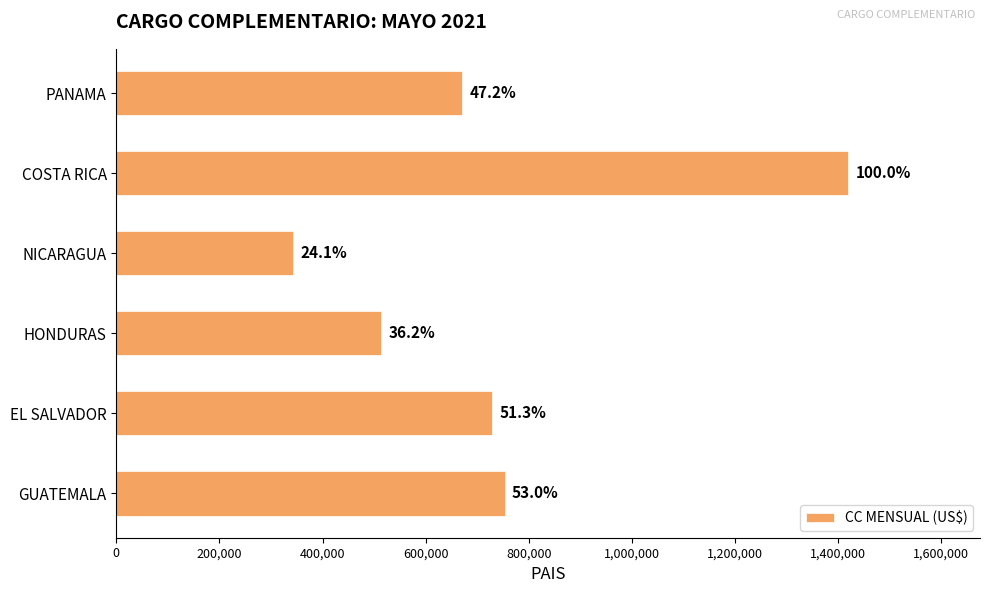

How many bars are there in total?

6